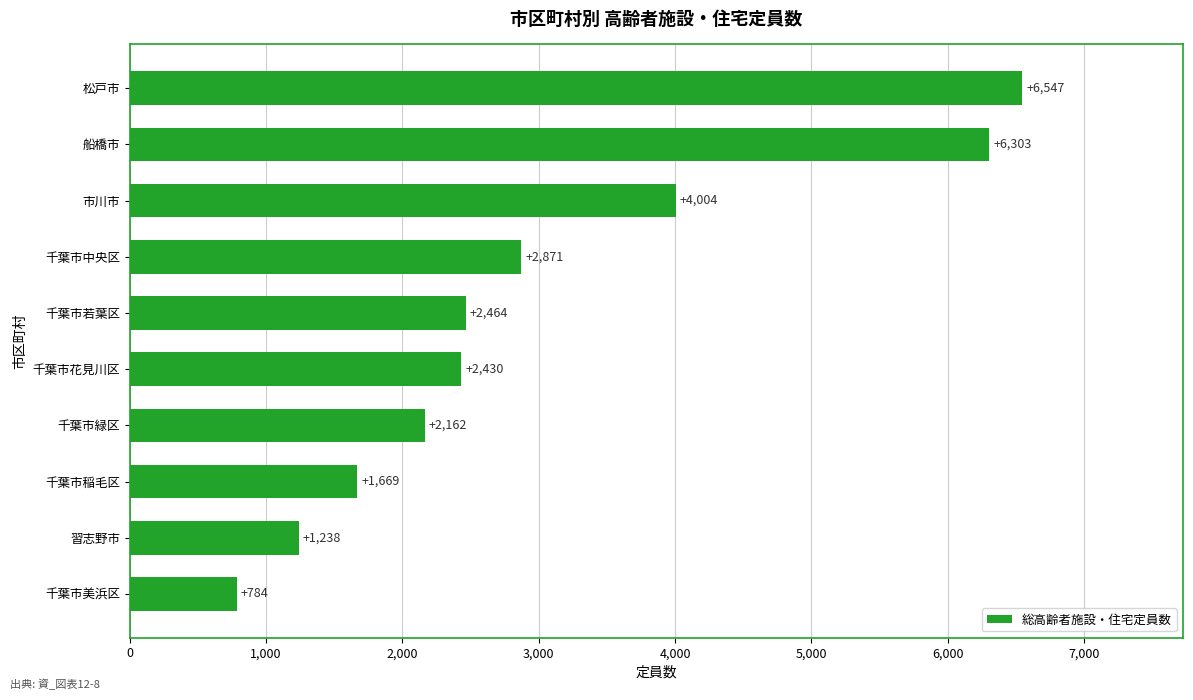

What is the ratio of the value at 船橋市 to the value at 千葉市稲毛区?

3.8